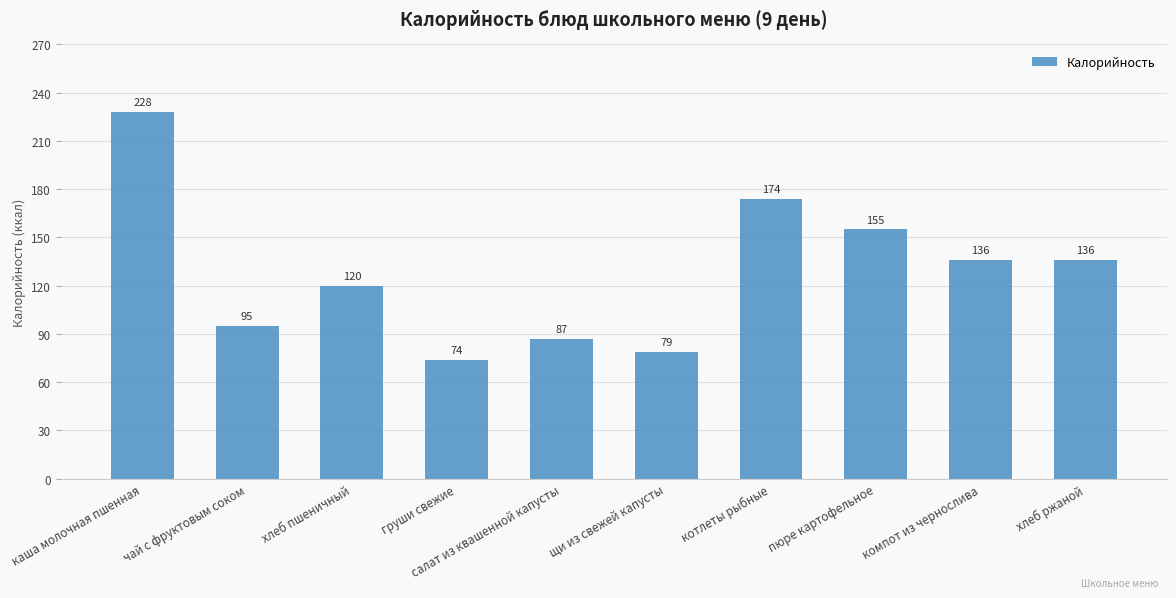

The chart shows a value of 94.5 at хлеб ржаной. True or false?

False